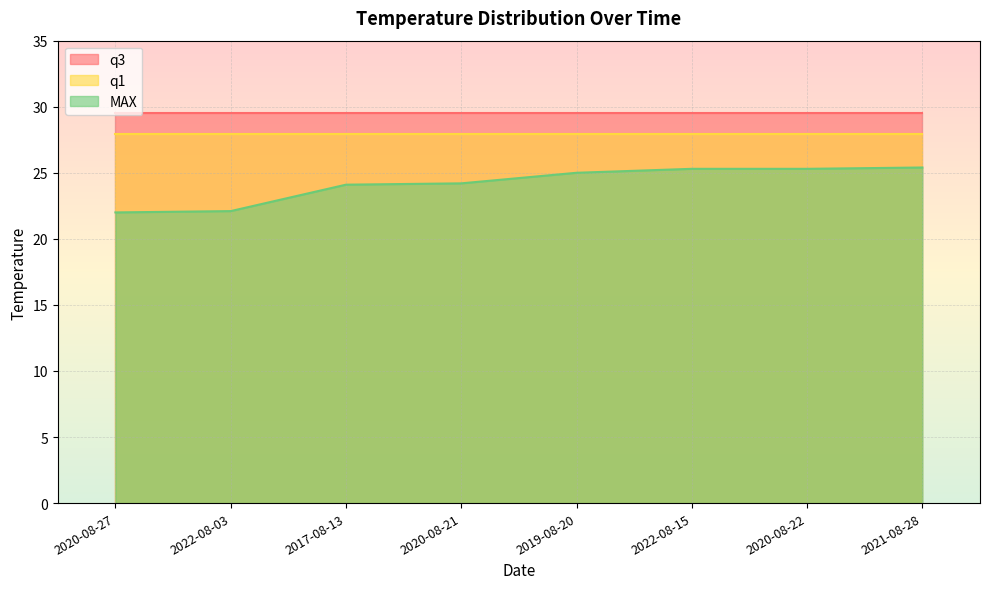

Which category has the lowest value across all series?

2020-08-27